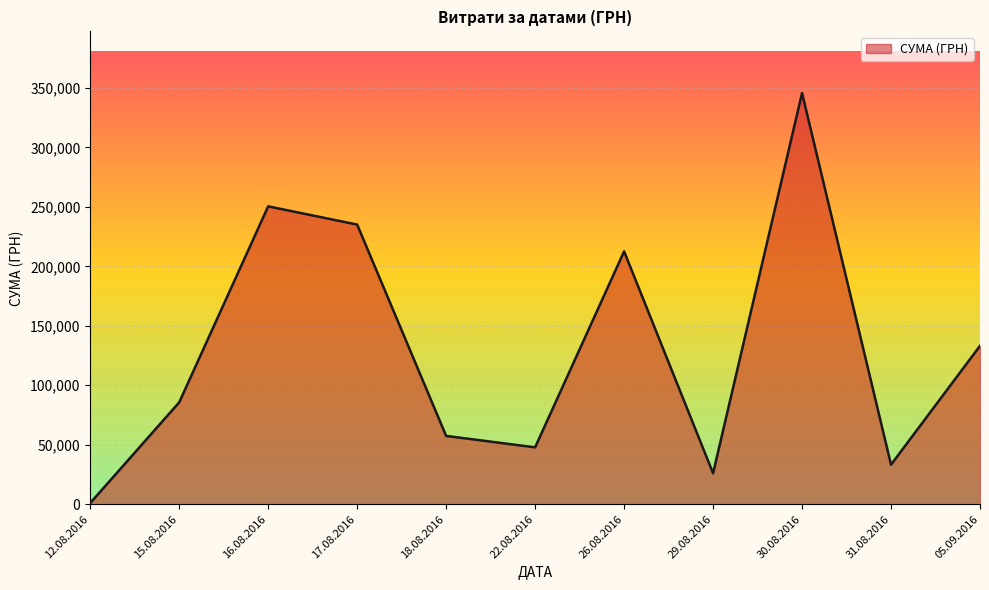

Between 17.08.2016 and 05.09.2016, which is larger?

17.08.2016